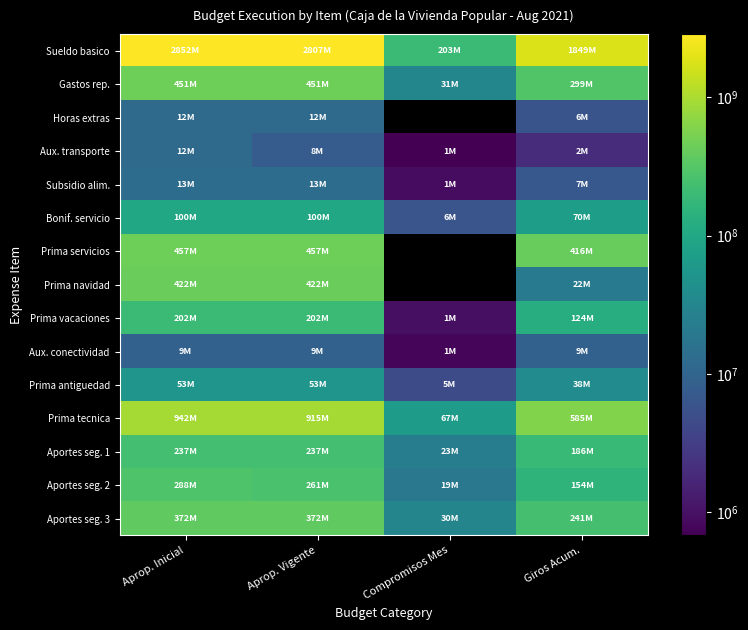

Which series has the widest spread of values?

Sueldo basico